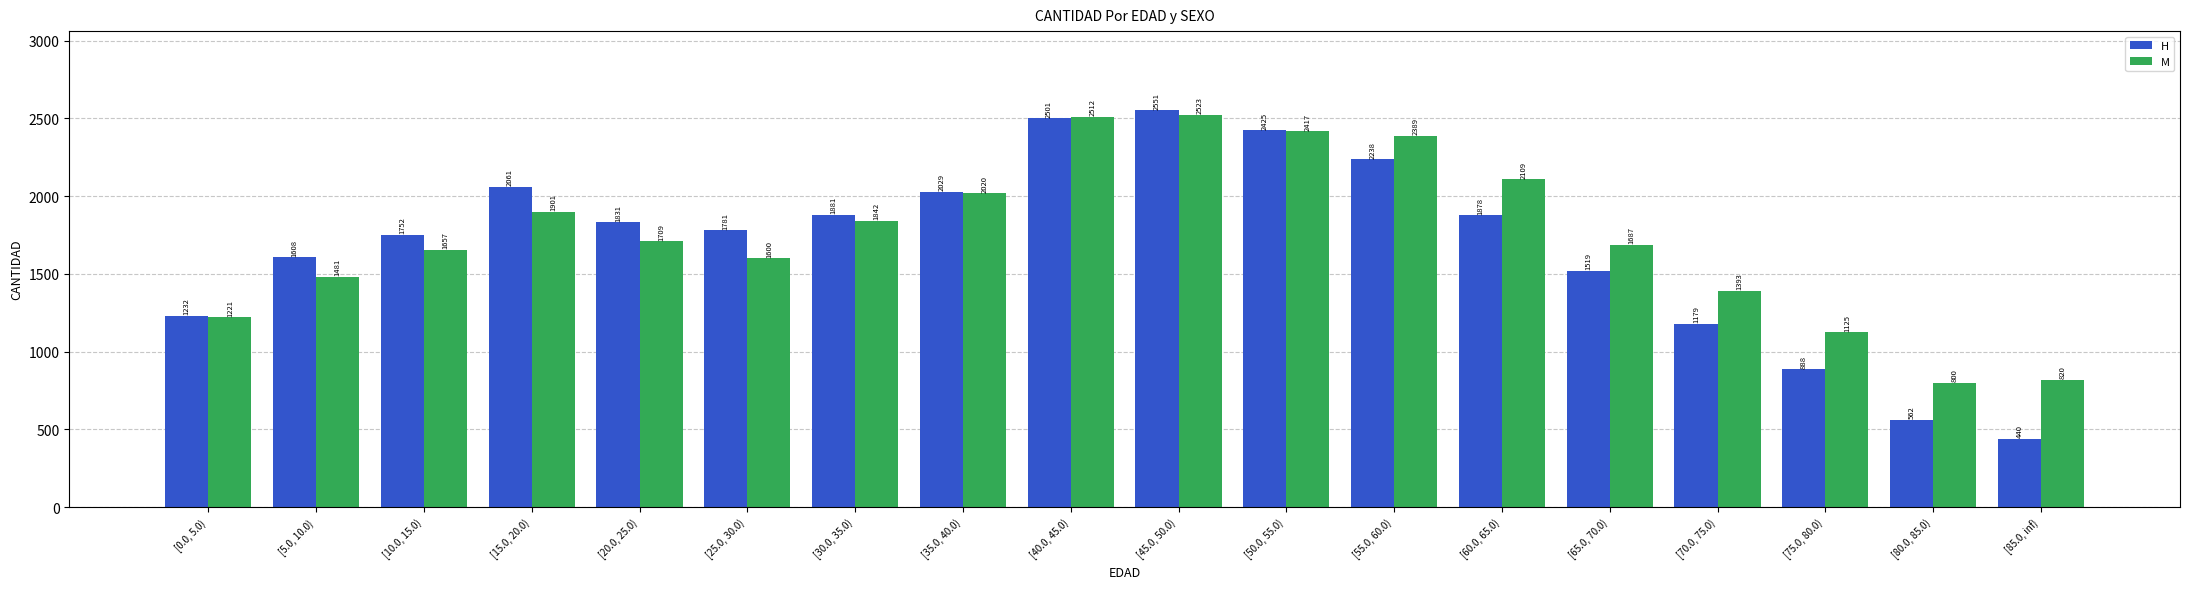

List the series in order of their overall mean, lowest first.

H, M